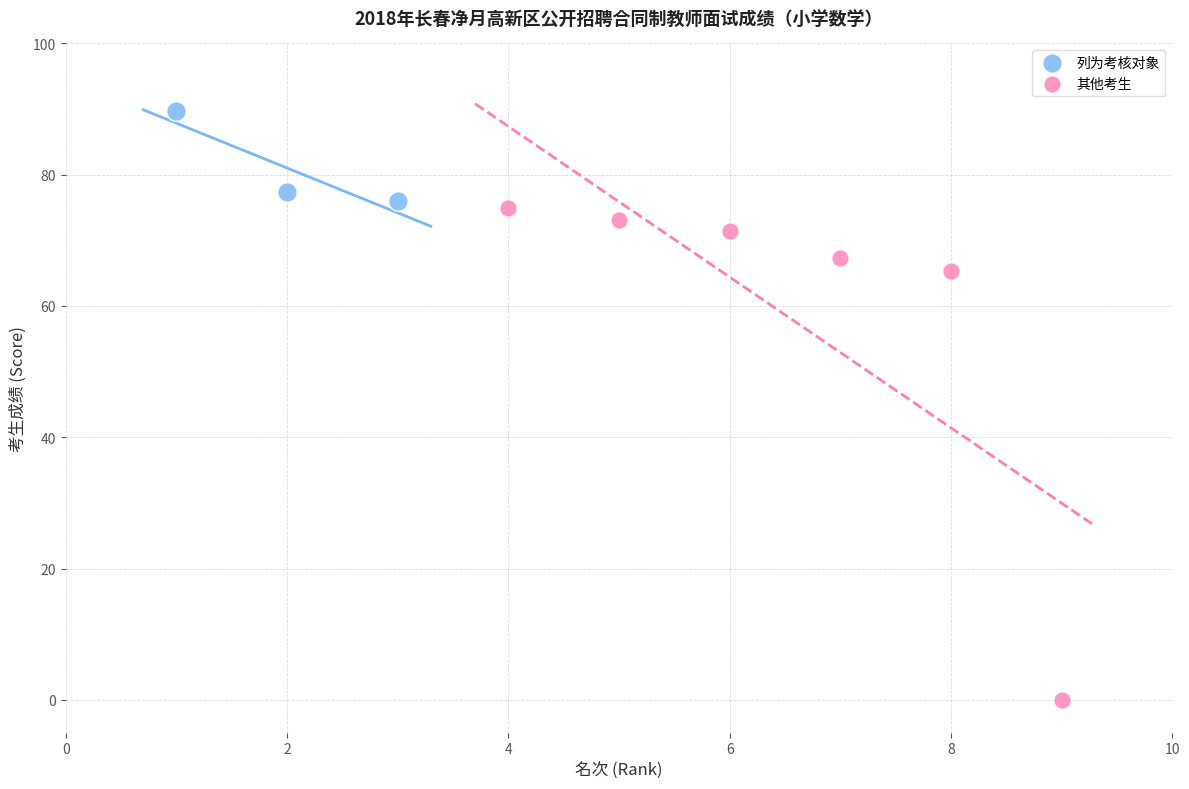

Which series reaches the maximum Y coordinate?

列为考核对象